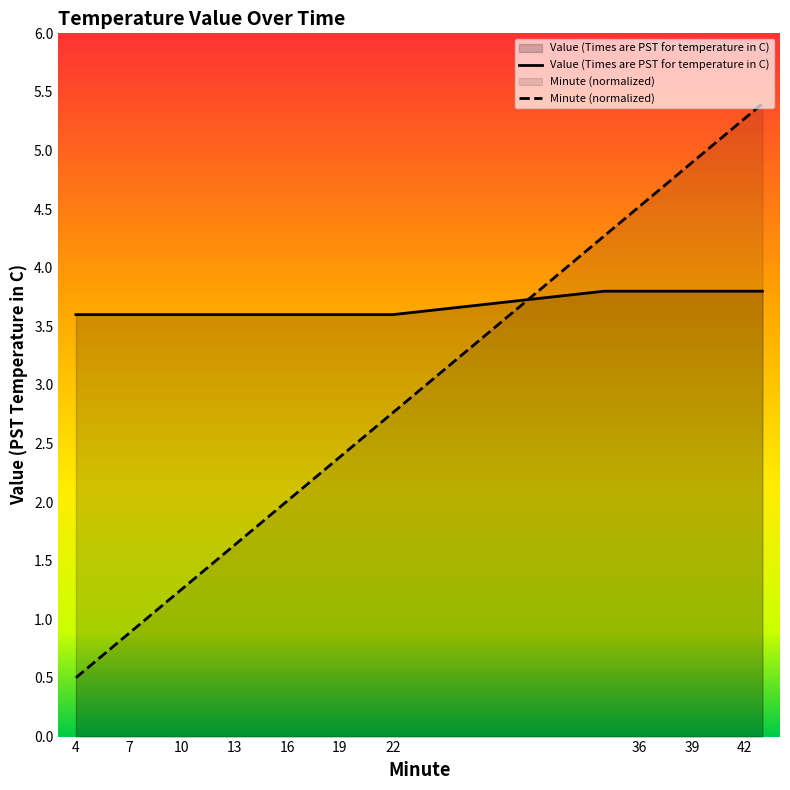

What is the value of the Minute point at the 19th from the left?

2.8